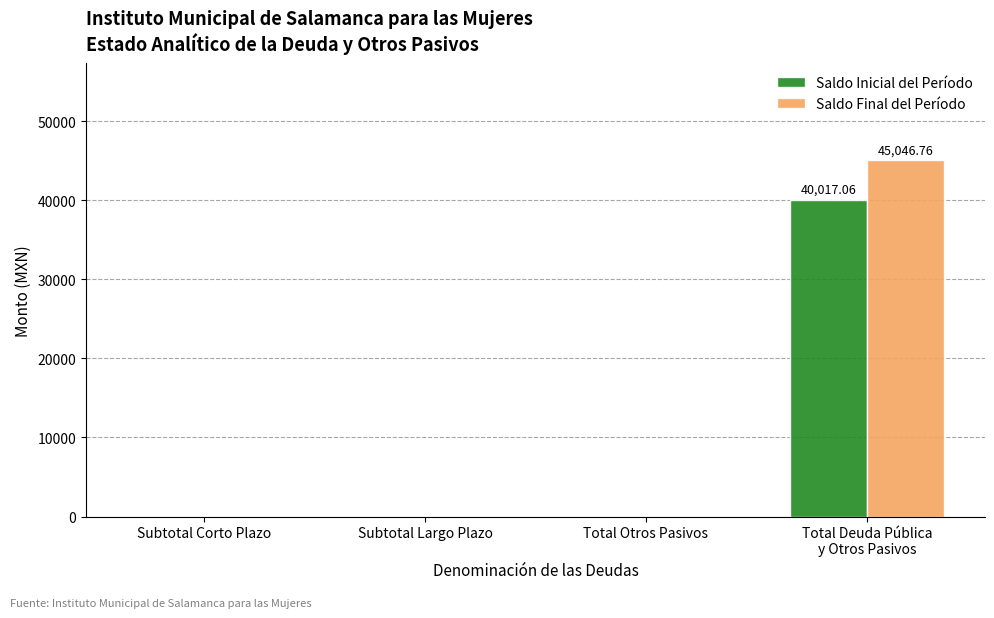

How many data points in Saldo Inicial del Período are above 0?

1